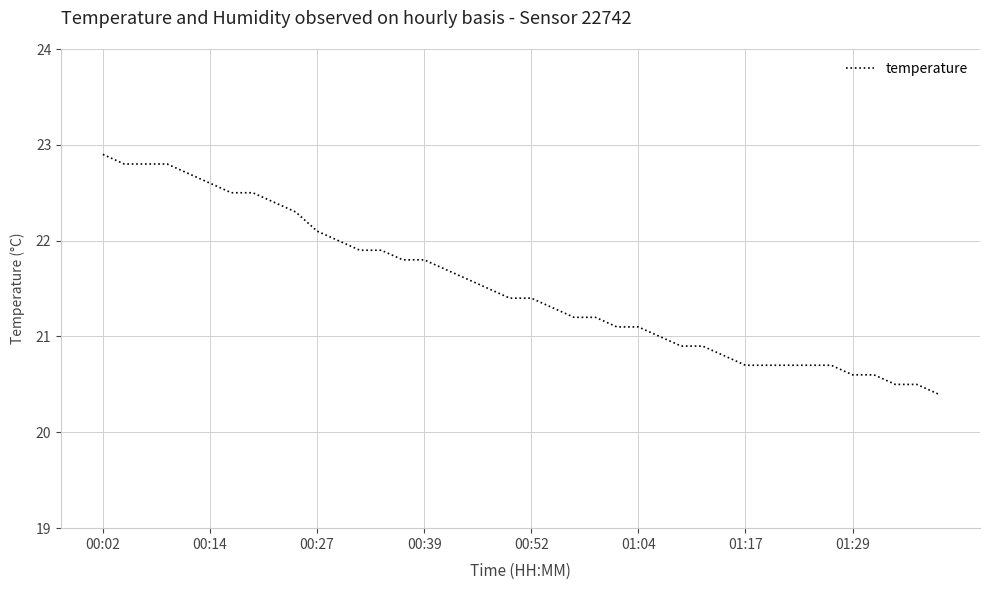

What is the difference between the maximum and minimum values?

2.5